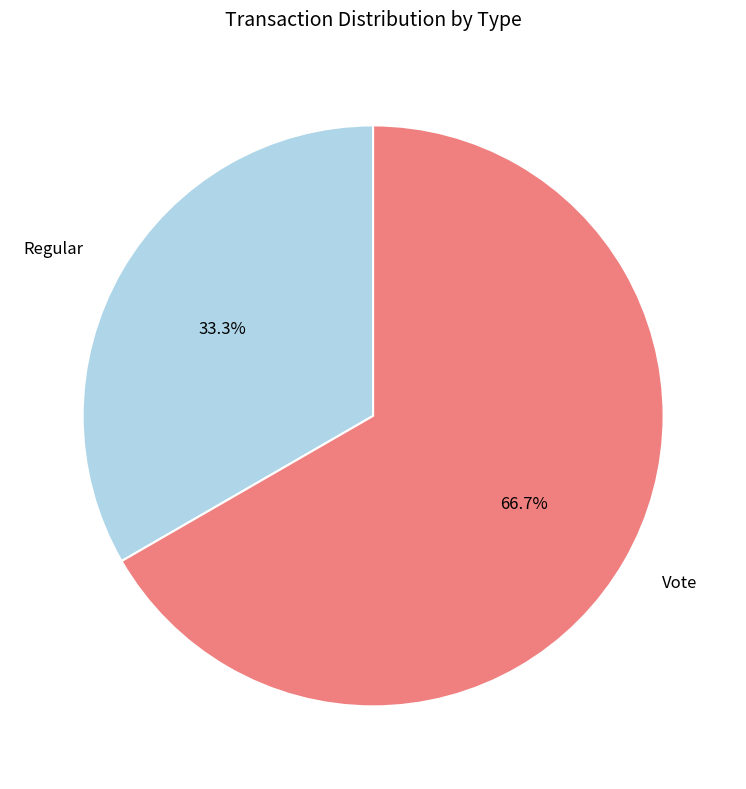

How many segments does this pie chart have?

2